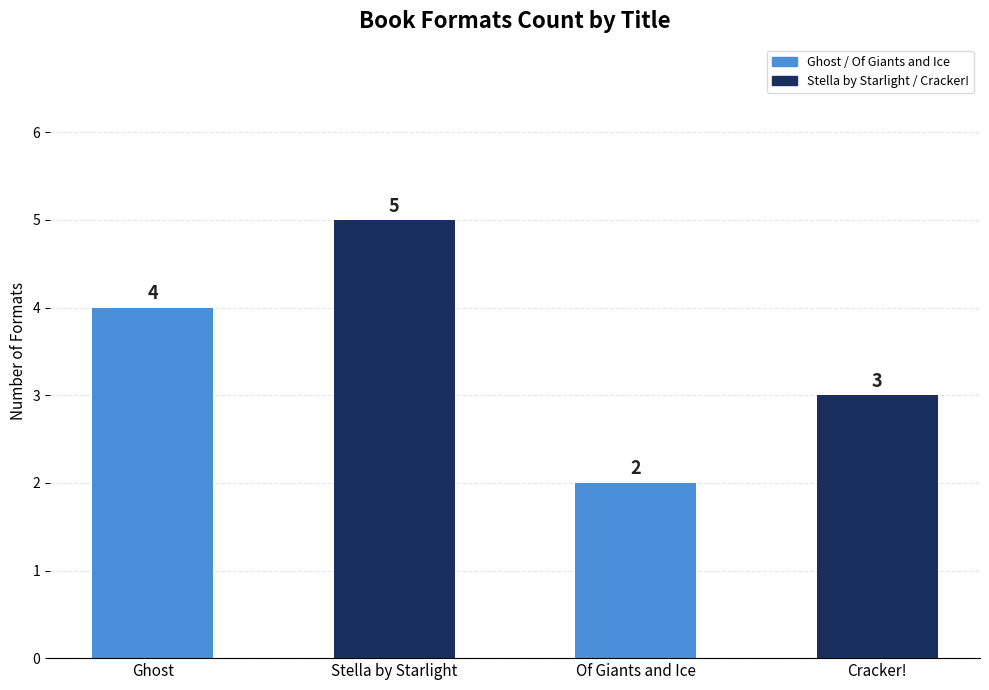

Between Cracker! and Ghost, which is larger?

Ghost